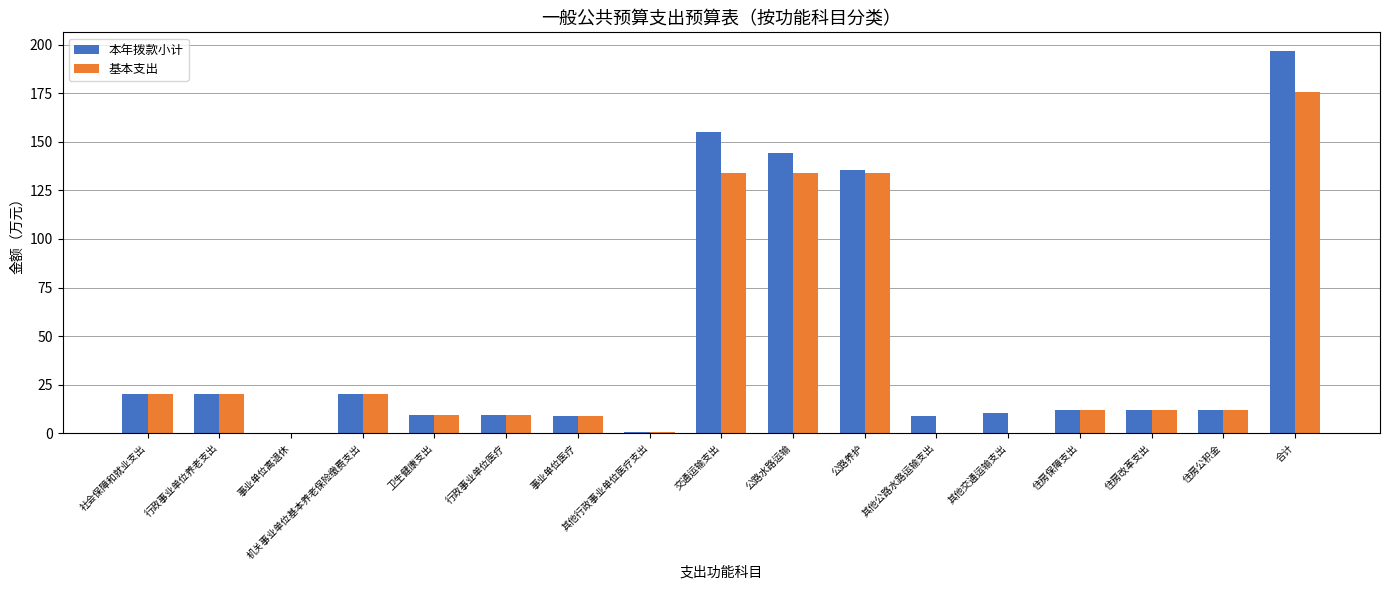

Which series has the widest spread of values?

本年拨款小计